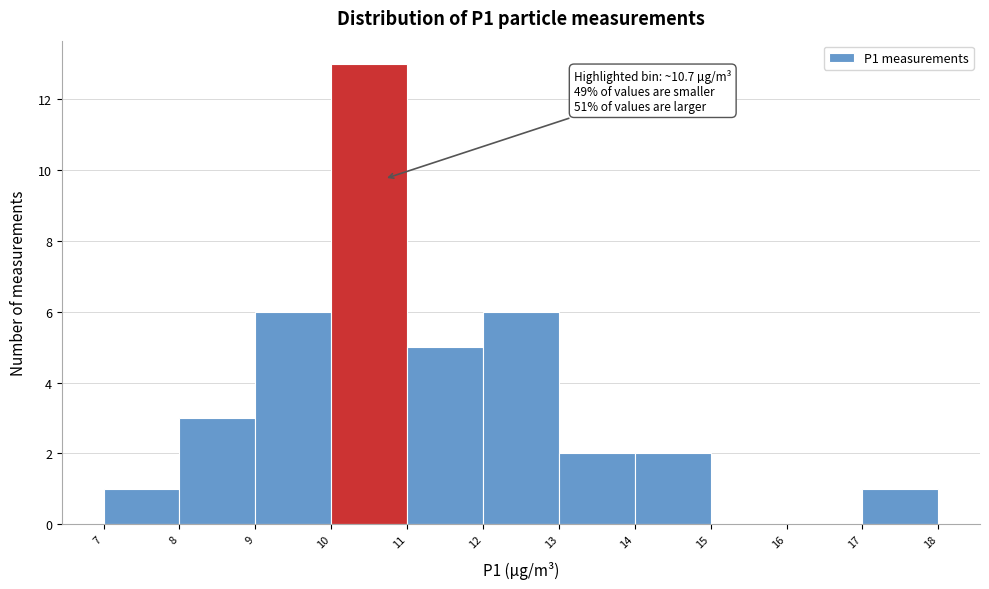

Over which range of the x-axis is the bar tallest?

10 to 11